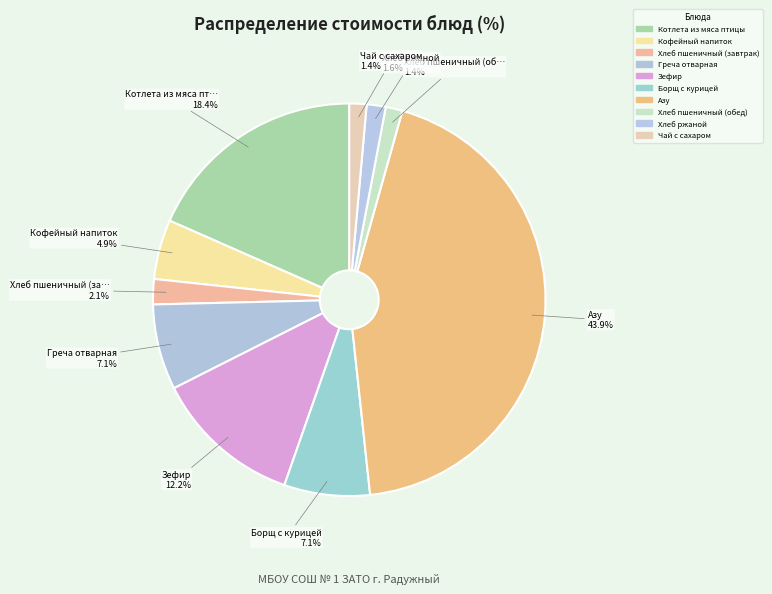

Which category has the smallest portion of the pie?

Хлеб пшеничный (обед)